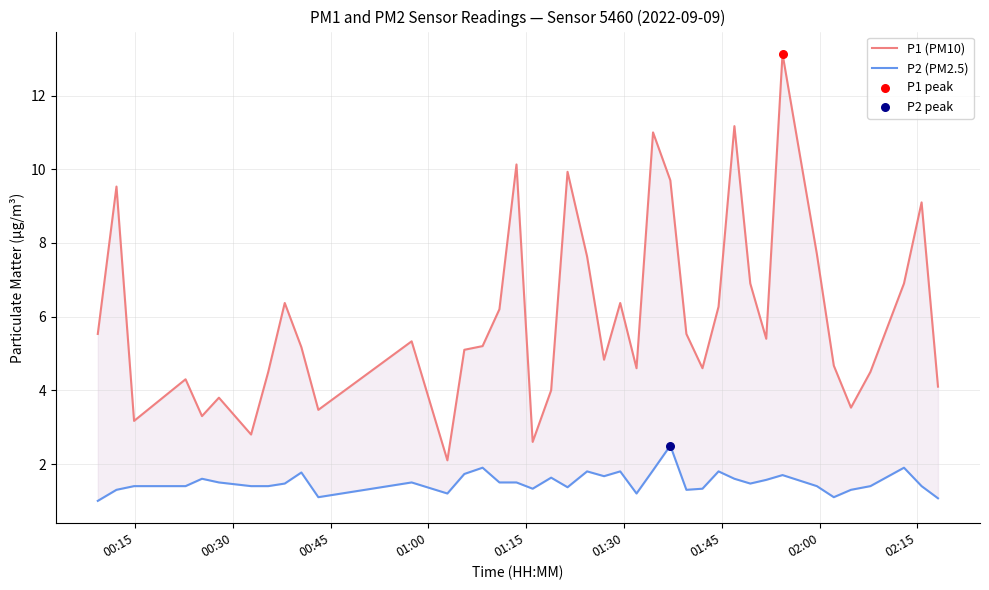

Which series has the largest total across all categories?

P1 (PM10)